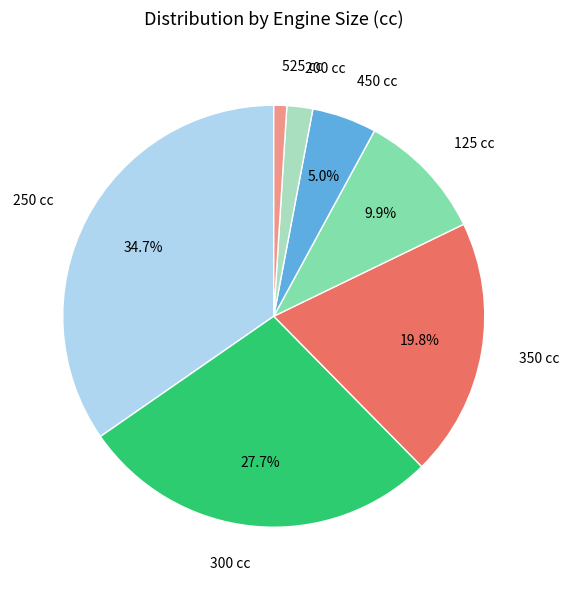

How many slices are in this pie chart?

7